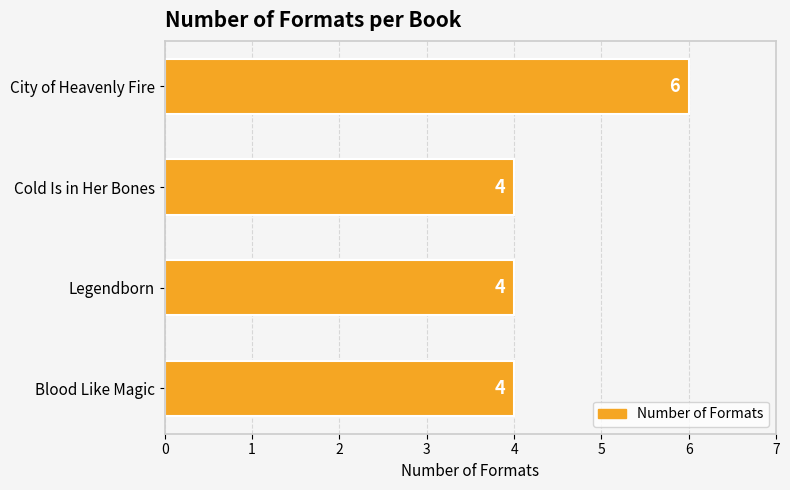

Which label corresponds to the largest value in the chart?

City of Heavenly Fire